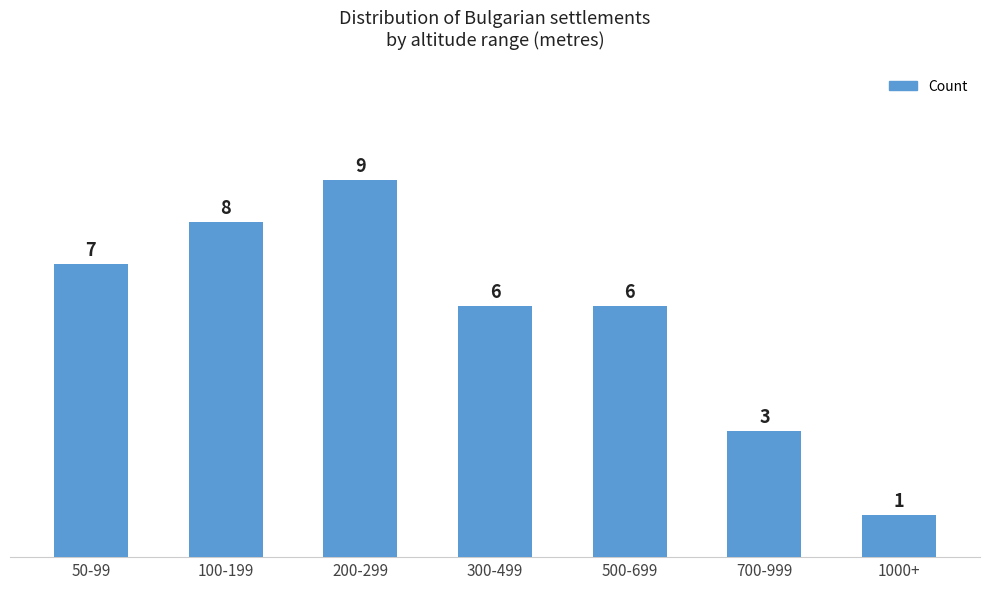

What is the sum of the values at 1000+ and 100-199?

9